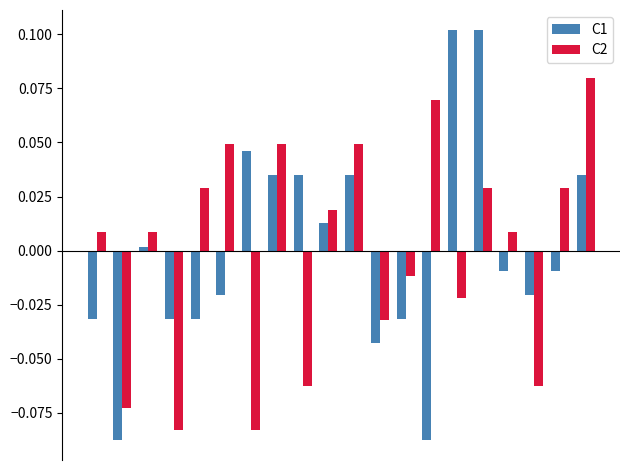

Which series has the widest spread of values?

C1